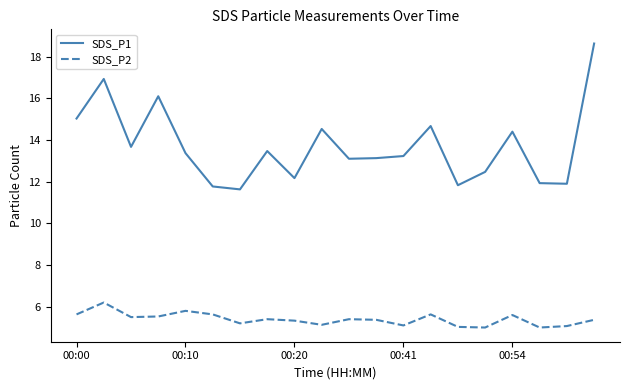

Which series has the largest range (max minus min)?

SDS_P1